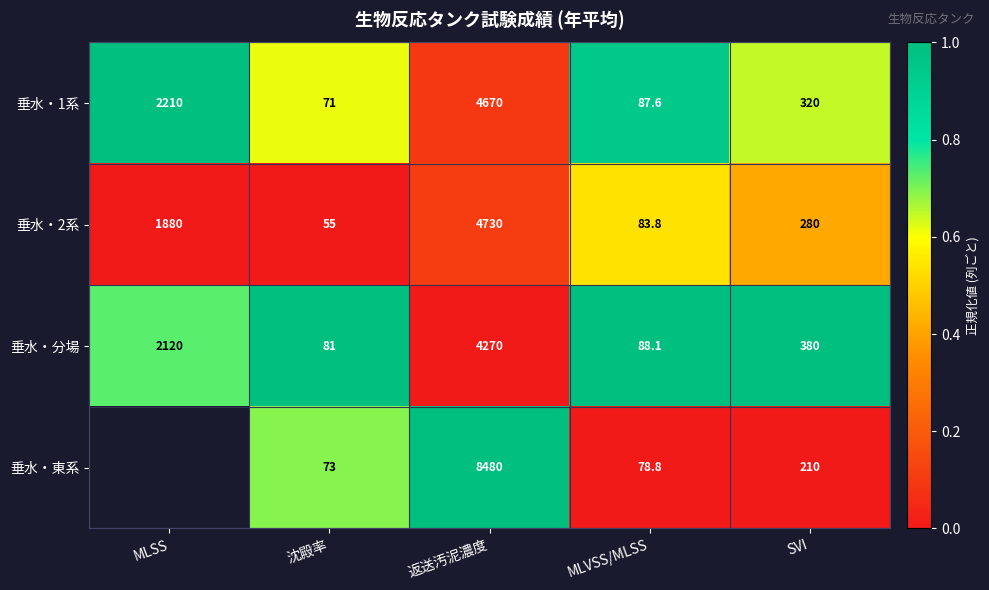

Is the value of 垂水・1系 at 返送汚泥濃度 greater than the value of 垂水・2系 at 沈殿率?

Yes